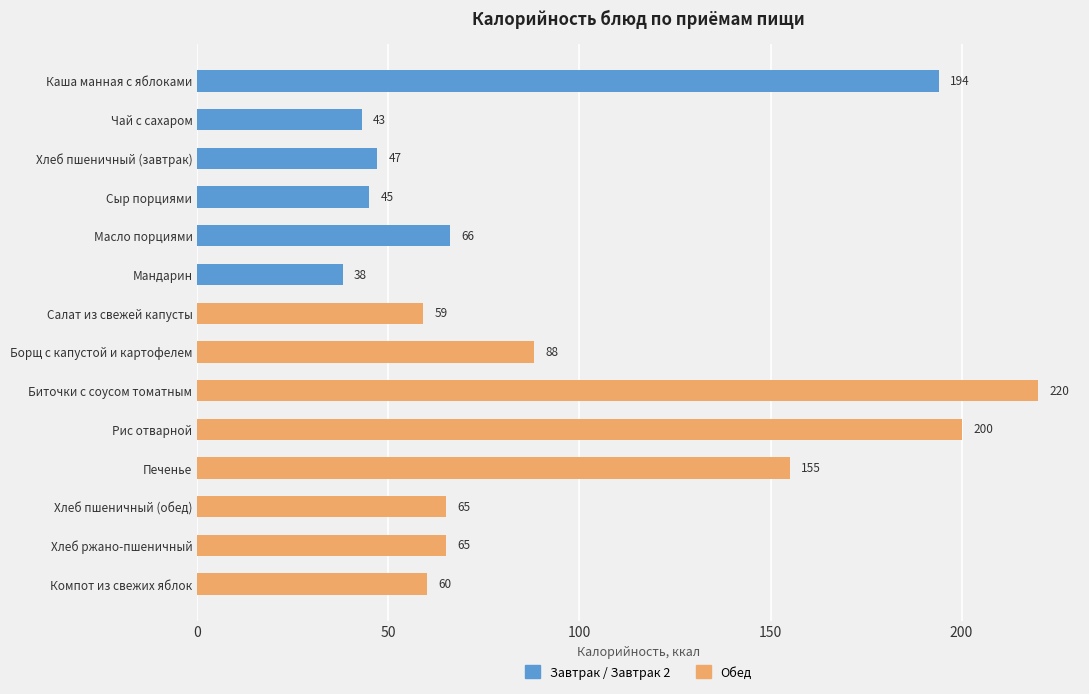

What is the label of the 9th bar from the top?

Биточки с соусом томатным